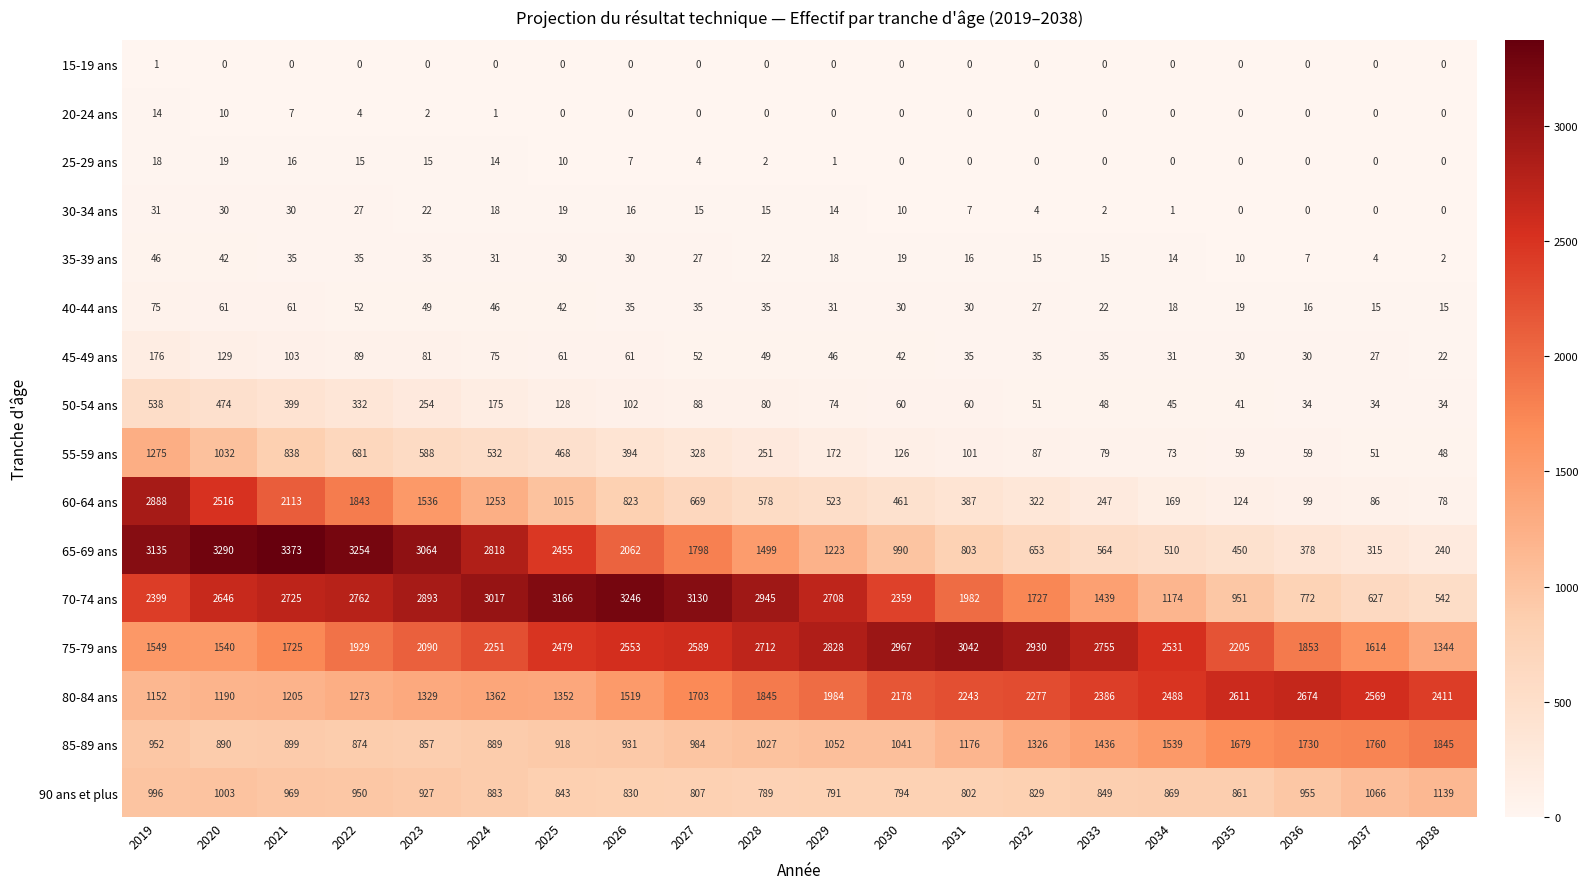

Where is 55-59 ans nearest to the value 661?

2022